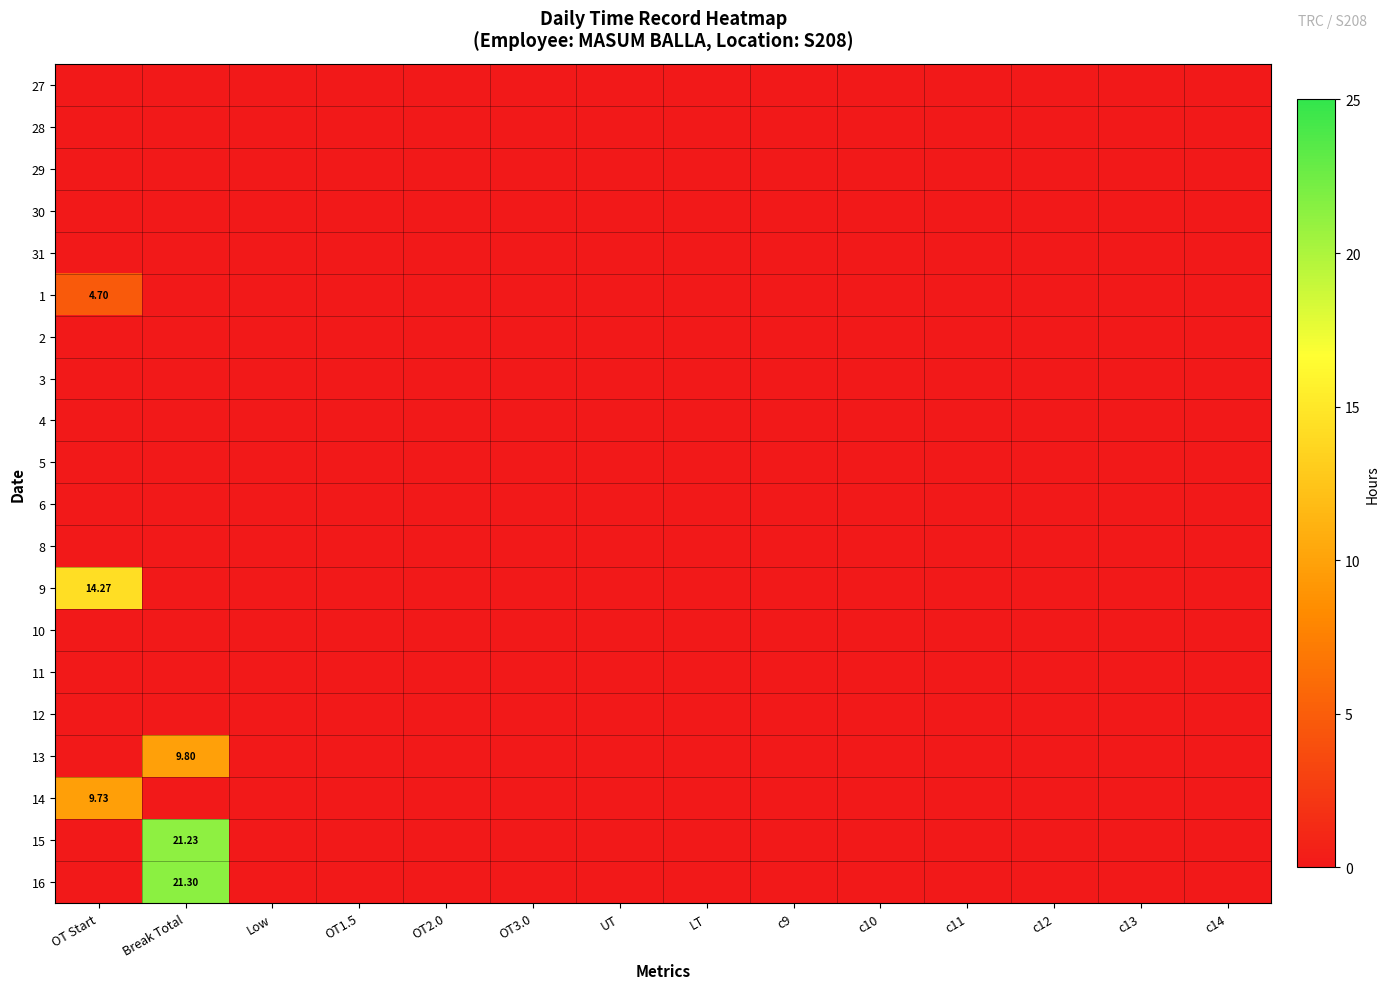

What is the spread (max minus min) of values at OT Start?

14.3